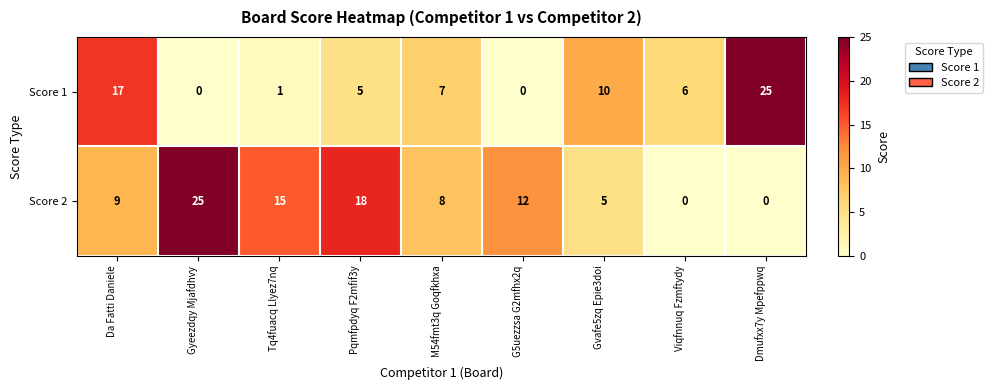

How many series are shown in this chart?

2